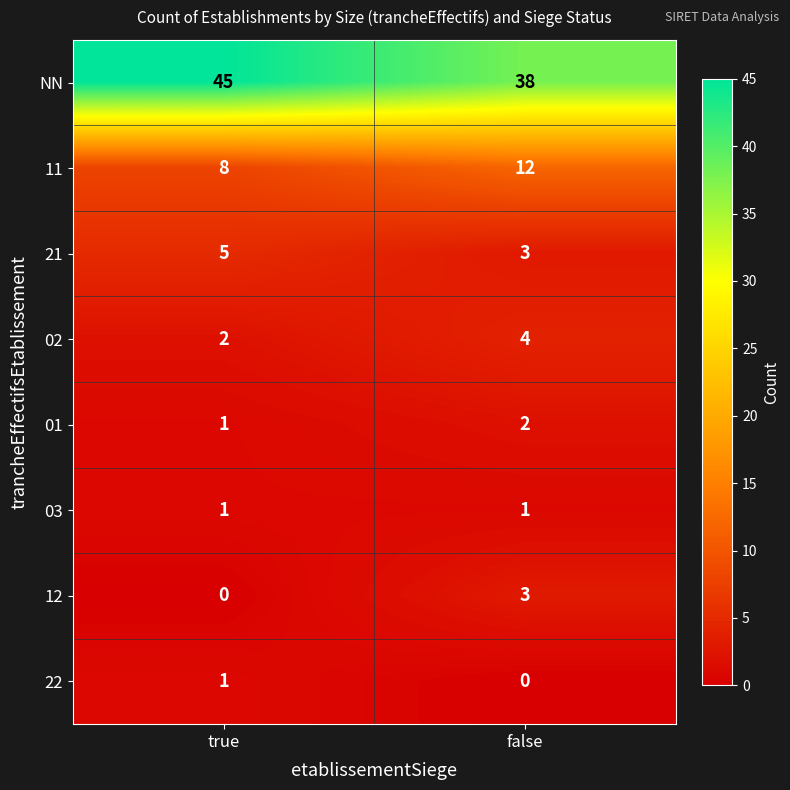

What is the approximate value of 11 at true?

8